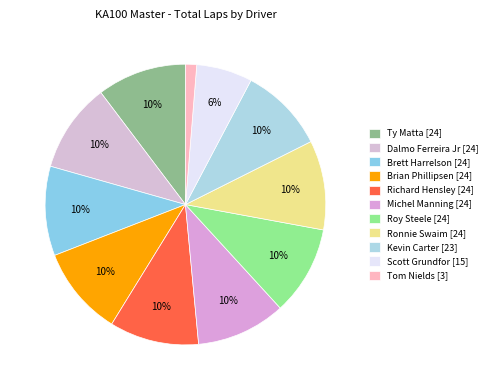

The Ty Matta slice represents 24% of the pie. True or false?

False